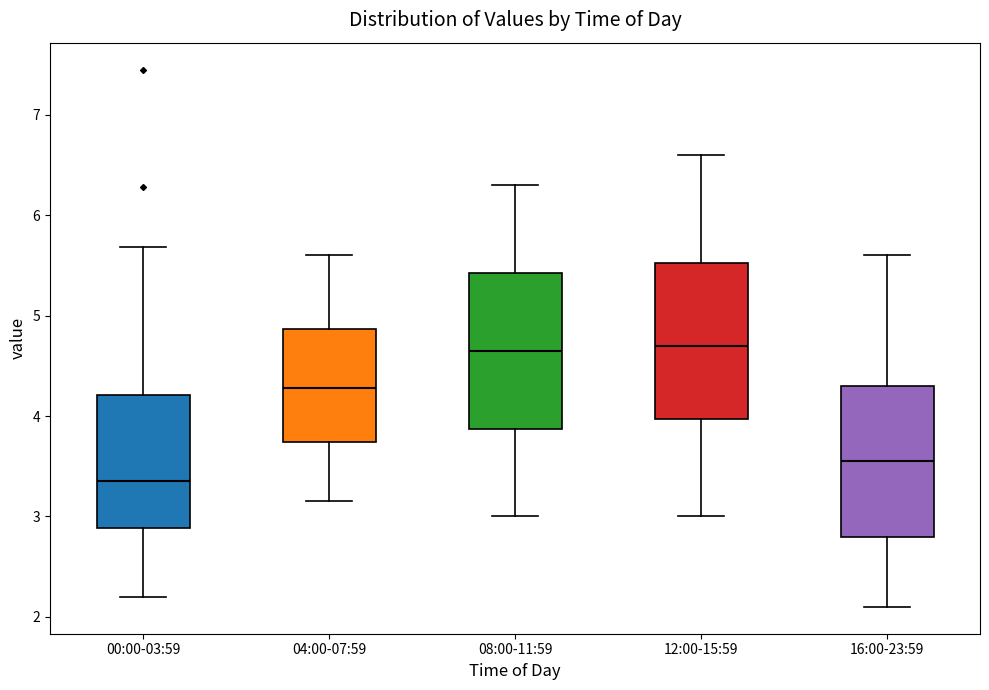

Where does the upper whisker of the box for 04:00-07:59 end on the y-axis? The values are not printed on the chart, so give them approximately, as read against the axis.

5.6